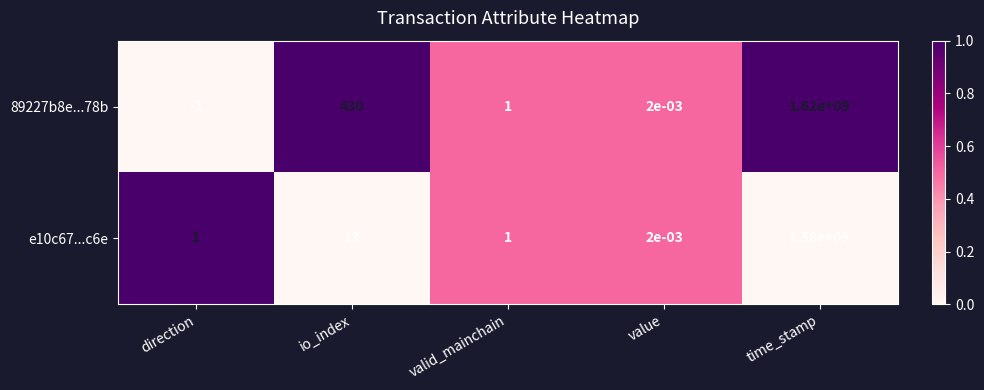

Where is 89227b8e...78b nearest to the value 809999999?

io_index